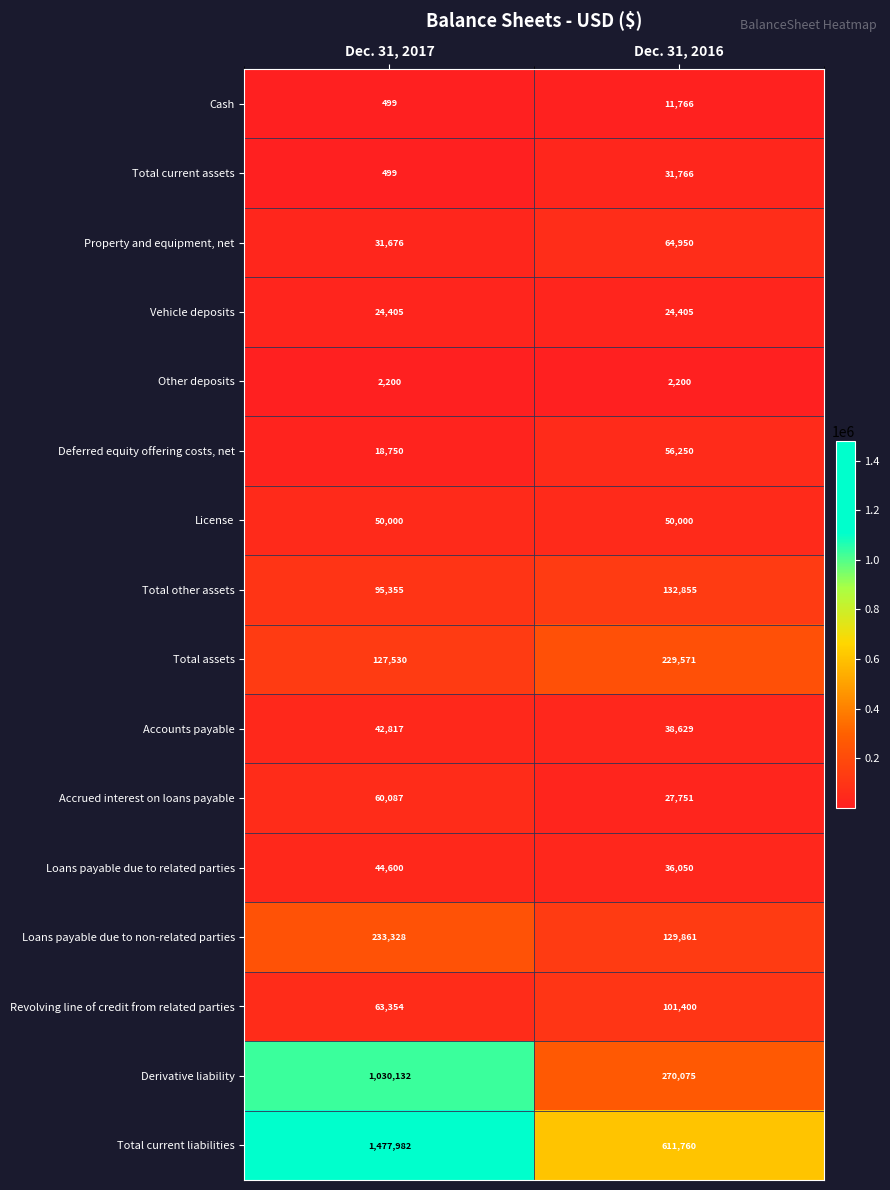

At Dec. 31, 2016, list the series in order from smallest to largest.

Other deposits, Cash, Vehicle deposits, Accrued interest on loans payable, Total current assets, Loans payable due to related parties, Accounts payable, License, Deferred equity offering costs, net, Property and equipment, net, Revolving line of credit from related parties, Loans payable due to non-related parties, Total other assets, Total assets, Derivative liability, Total current liabilities